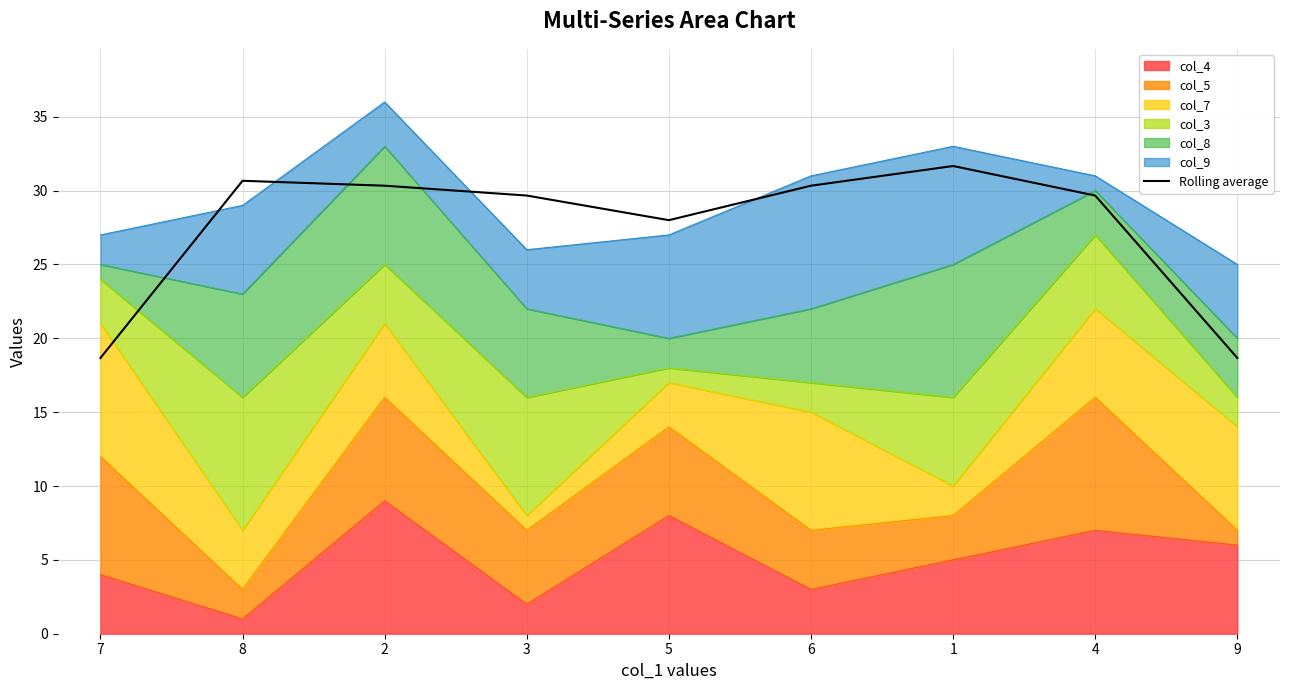

At which category does the data reach its first local valley?

5